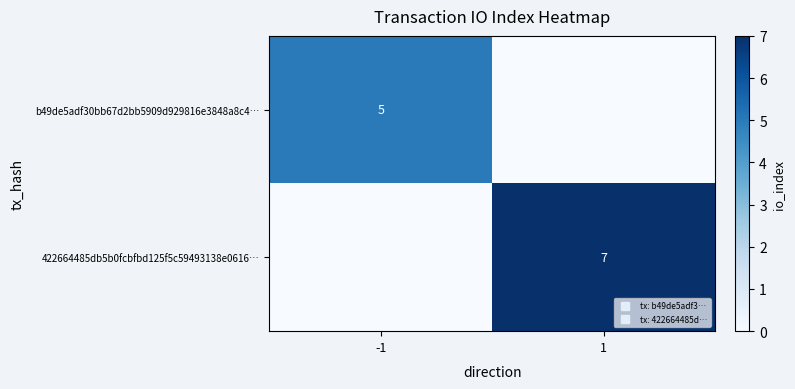

At which label is 422664485db5b0fcbfbd125f5c59493138e0616… closest to 3?

-1